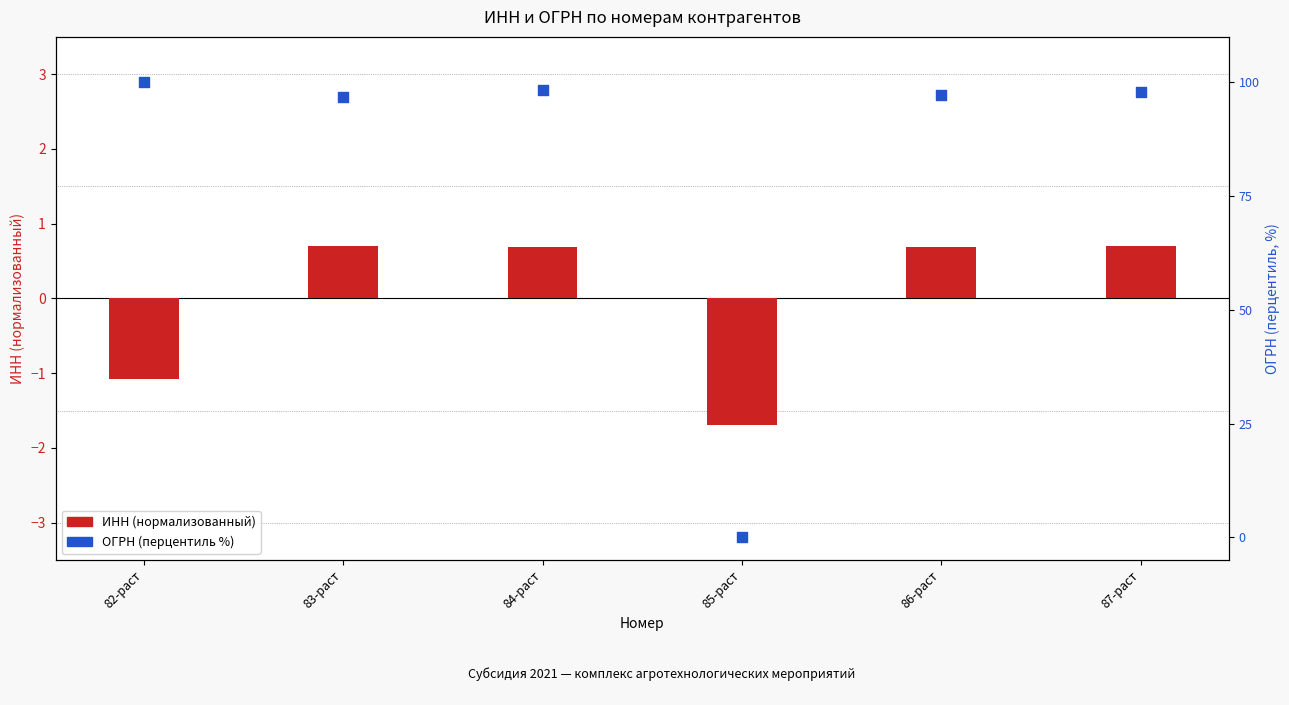

Which series reaches the maximum Y coordinate?

ОГРН (перцентиль)